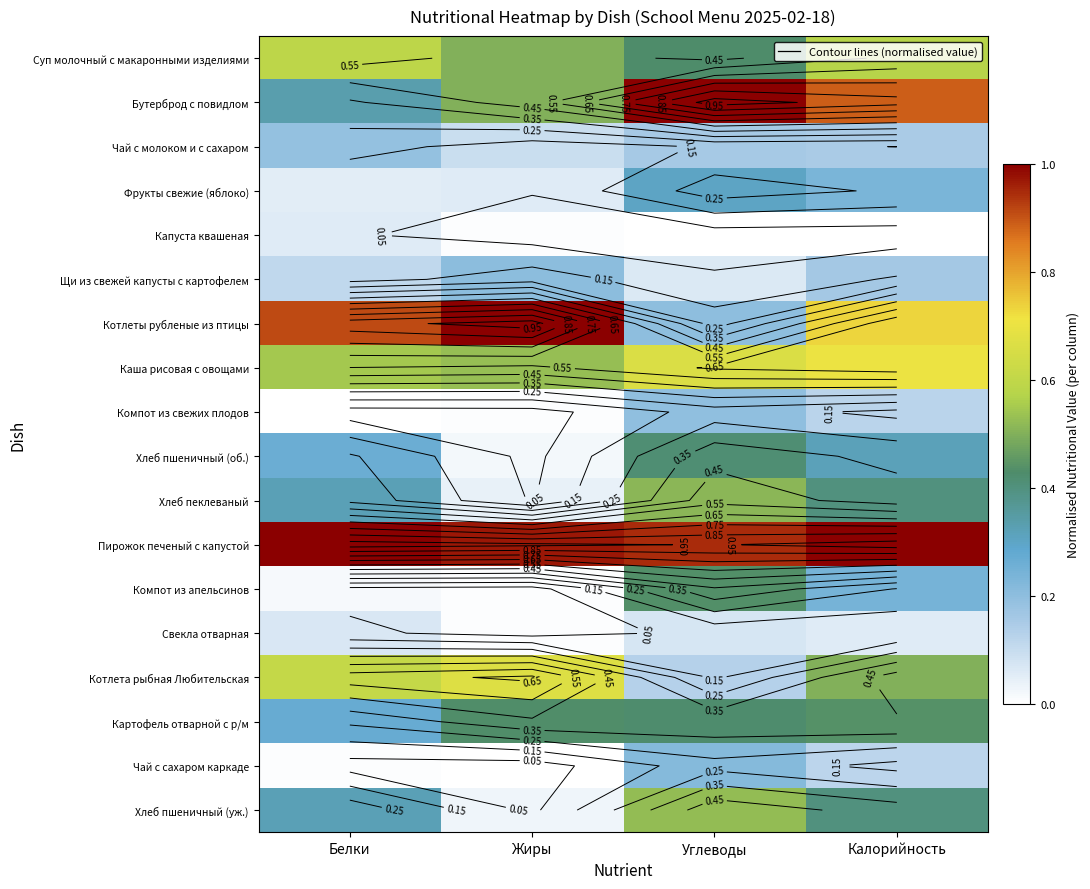

Which label corresponds to the largest value in the chart?

Углеводы